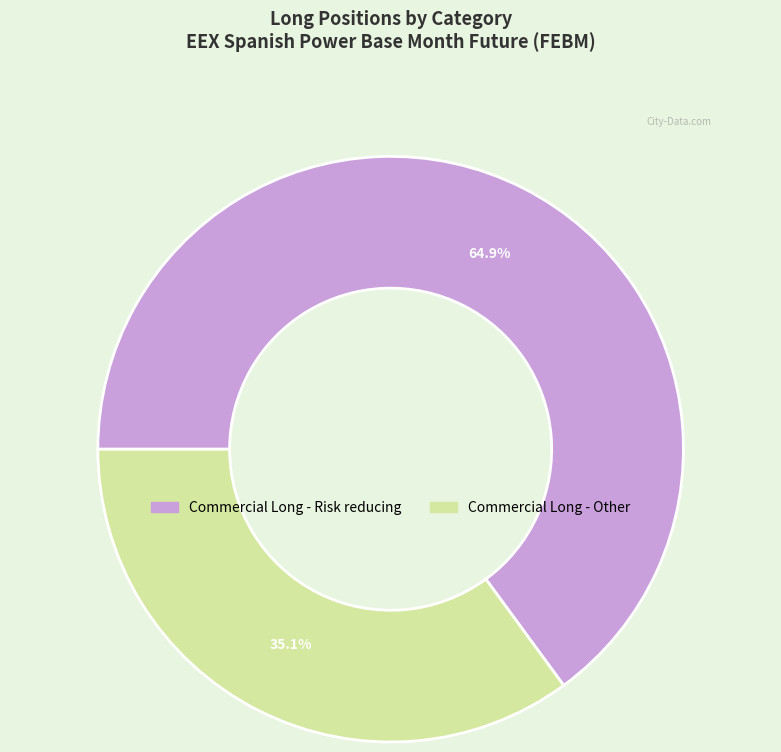

How many slices are in this pie chart?

2